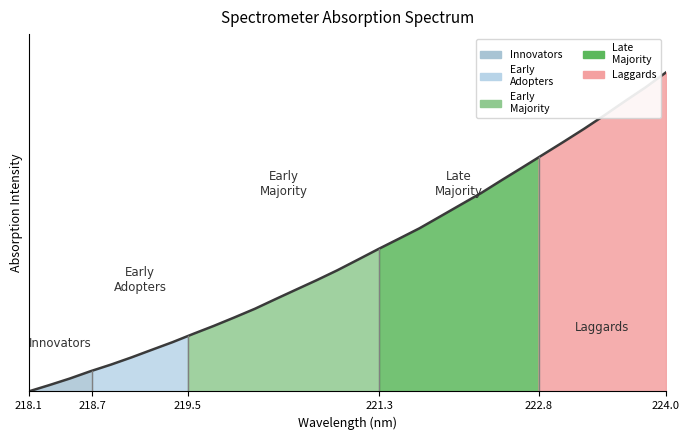

What is the difference between the maximum and minimum values?

1.0